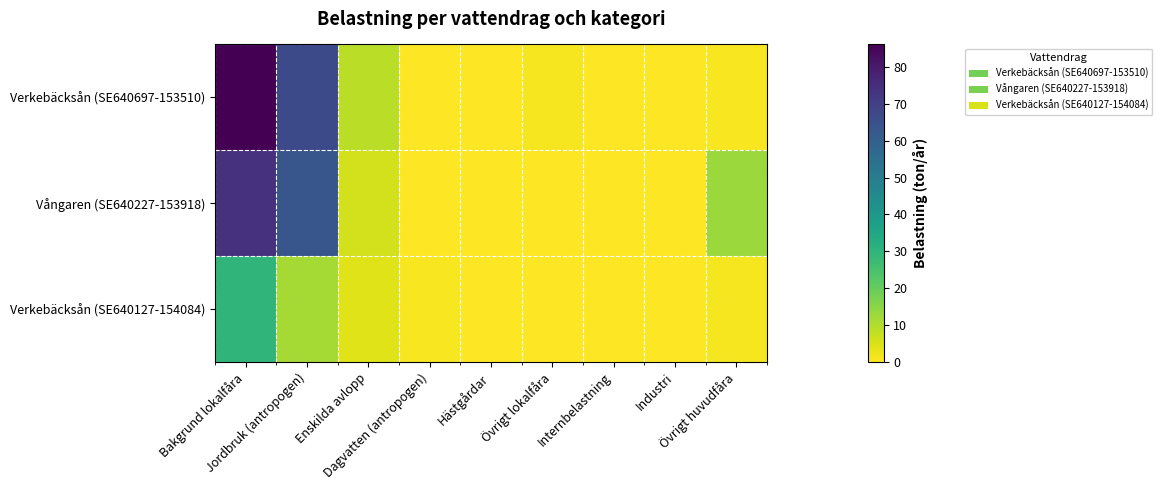

Reading left to right, list all the values displayed in this chart.

Verkebäcksån (SE640697-153510): Bakgrund lokalfåra=86.1	Jordbruk (antropogen)=66.6	Enskilda avlopp=8.9	Dagvatten (antropogen)=0.0	Hästgårdar=0.0	Övrigt lokalfåra=1.2	Internbelastning=0.0	Industri=0.0	Övrigt huvudfåra=0.9
Vångaren (SE640227-153918): Bakgrund lokalfåra=73.9	Jordbruk (antropogen)=62.9	Enskilda avlopp=6.0	Dagvatten (antropogen)=0.0	Hästgårdar=0.0	Övrigt lokalfåra=0.2	Internbelastning=0.0	Industri=0.0	Övrigt huvudfåra=12.9
Verkebäcksån (SE640127-154084): Bakgrund lokalfåra=29.6	Jordbruk (antropogen)=11.7	Enskilda avlopp=4.3	Dagvatten (antropogen)=1.0	Hästgårdar=0.0	Övrigt lokalfåra=0.3	Internbelastning=0.0	Industri=0.0	Övrigt huvudfåra=1.2